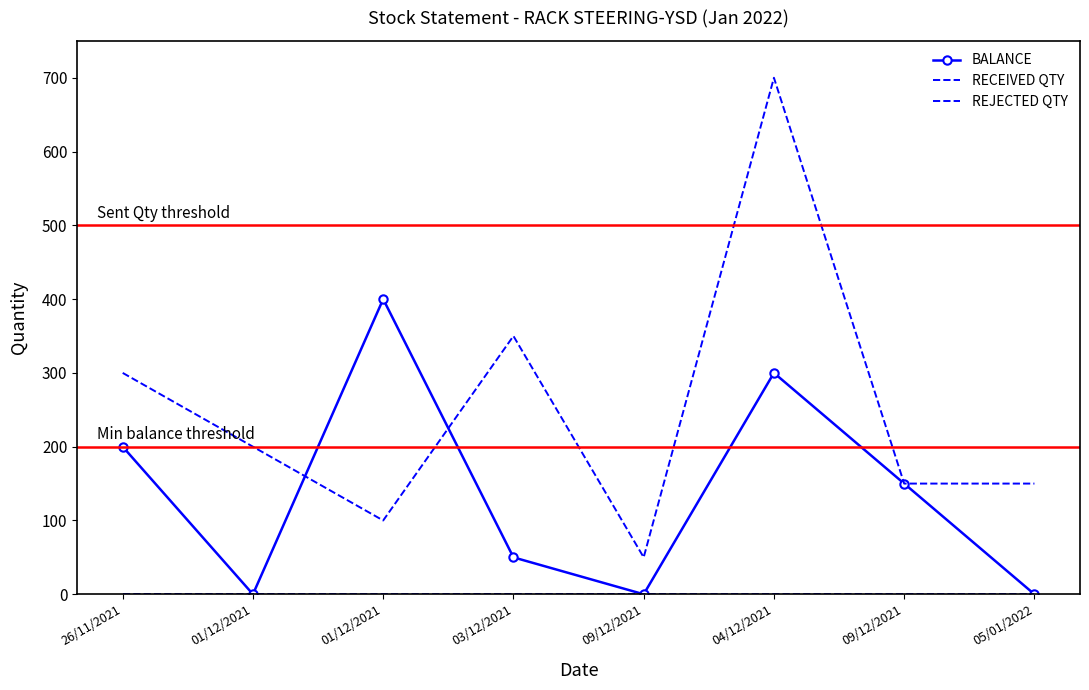

Read the RECEIVED QTY value at 09/12/2021.

150